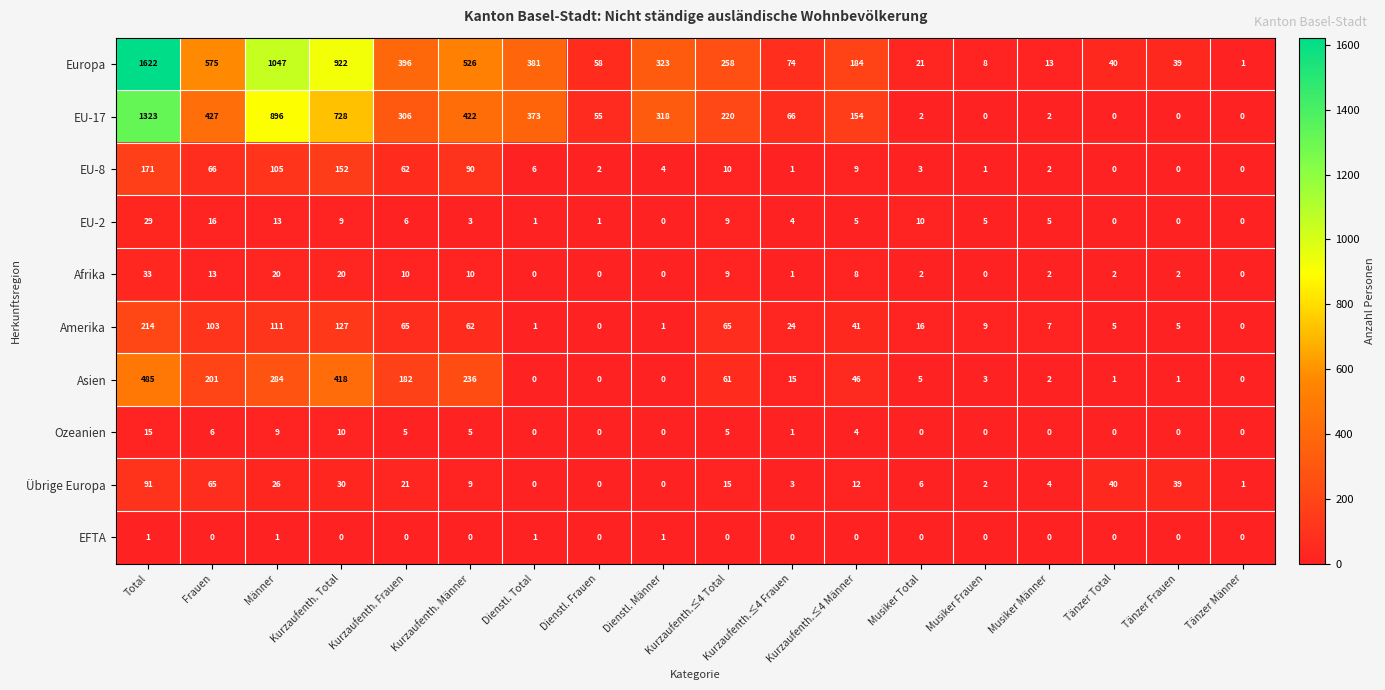

List the series in order of their peak value, lowest first.

EFTA, Ozeanien, EU-2, Afrika, Übrige Europa, EU-8, Amerika, Asien, EU-17, Europa